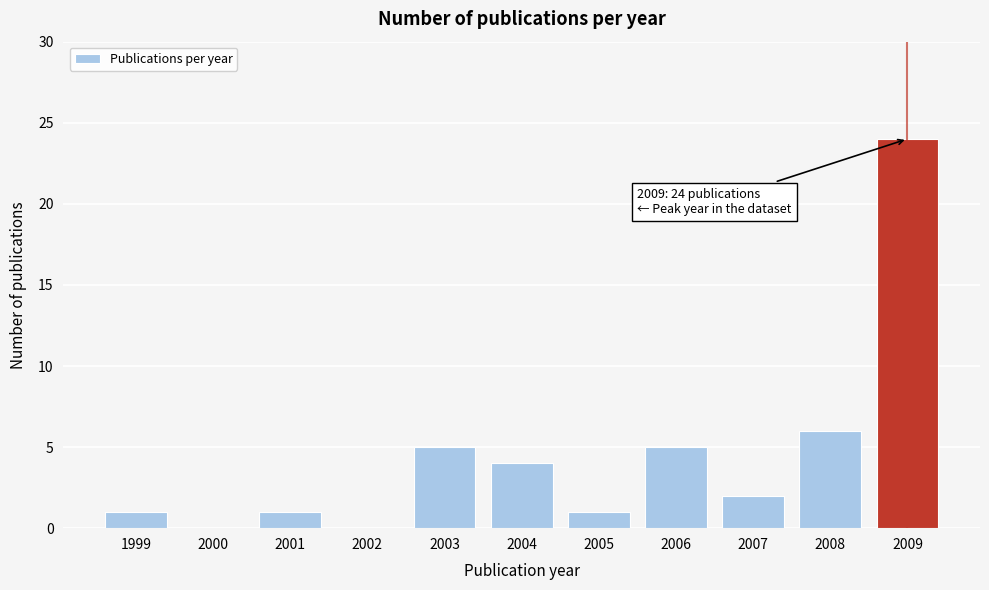

Reading left to right, list all the values displayed in this chart.

1999=1	2000=0	2001=1	2002=0	2003=5	2004=4	2005=1	2006=5	2007=2	2008=6	2009=24